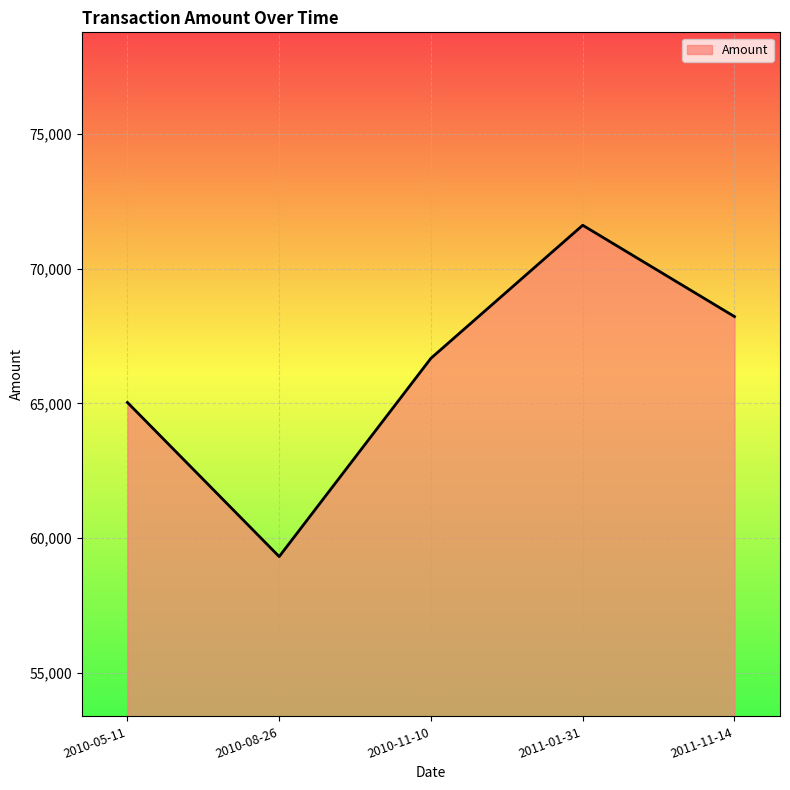

How many lines are shown in the chart?

1